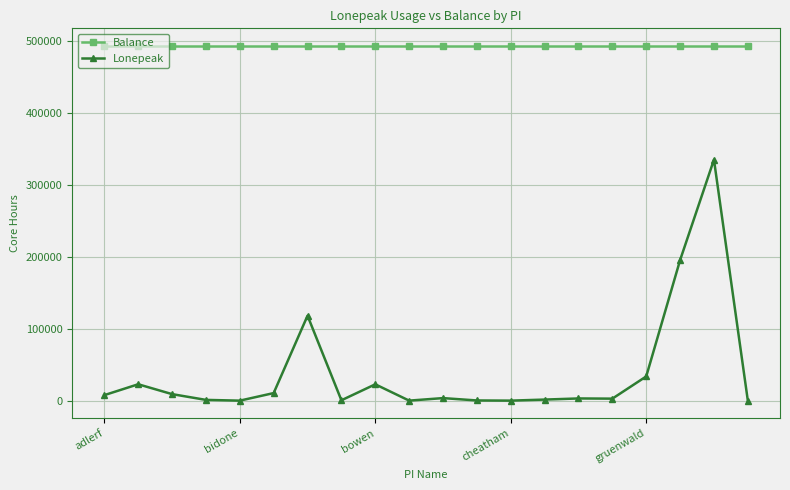

True or false: Lonepeak and Balance intersect in this chart.

False